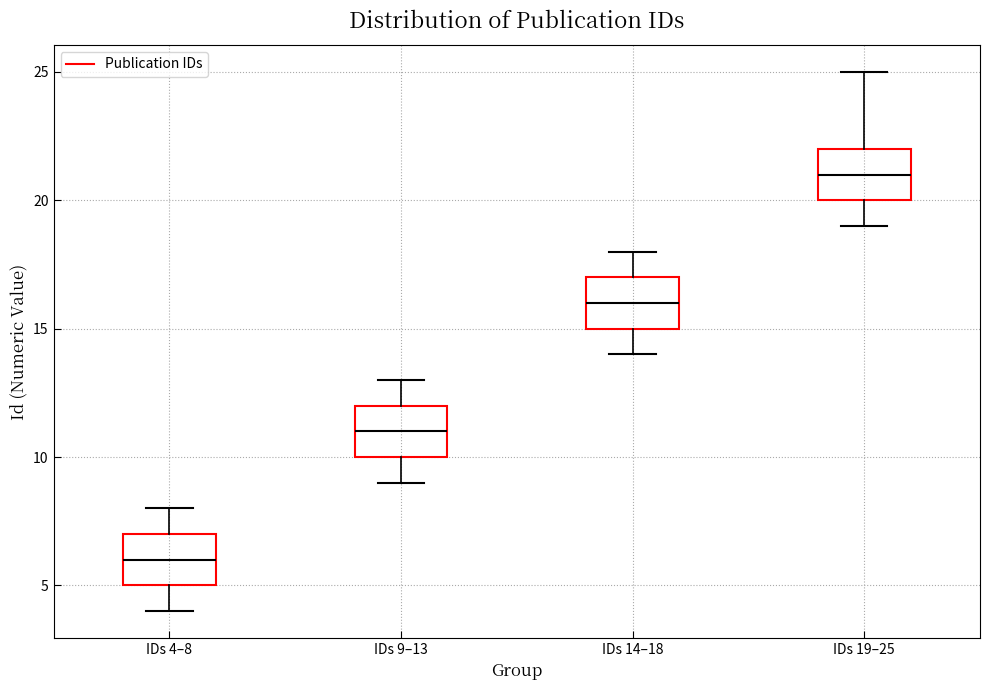

Reading left to right, read every box against the y-axis: the position of its median line, the range the box covers, and the ends of its whiskers. The values are not printed on the chart, so give them approximately, as read against the axis.

IDs 4–8: median 6, box 5 to 7, whiskers 4 to 8
IDs 9–13: median 11, box 10 to 12, whiskers 9 to 13
IDs 14–18: median 16, box 15 to 17, whiskers 14 to 18
IDs 19–25: median 21, box 20 to 22, whiskers 19 to 25